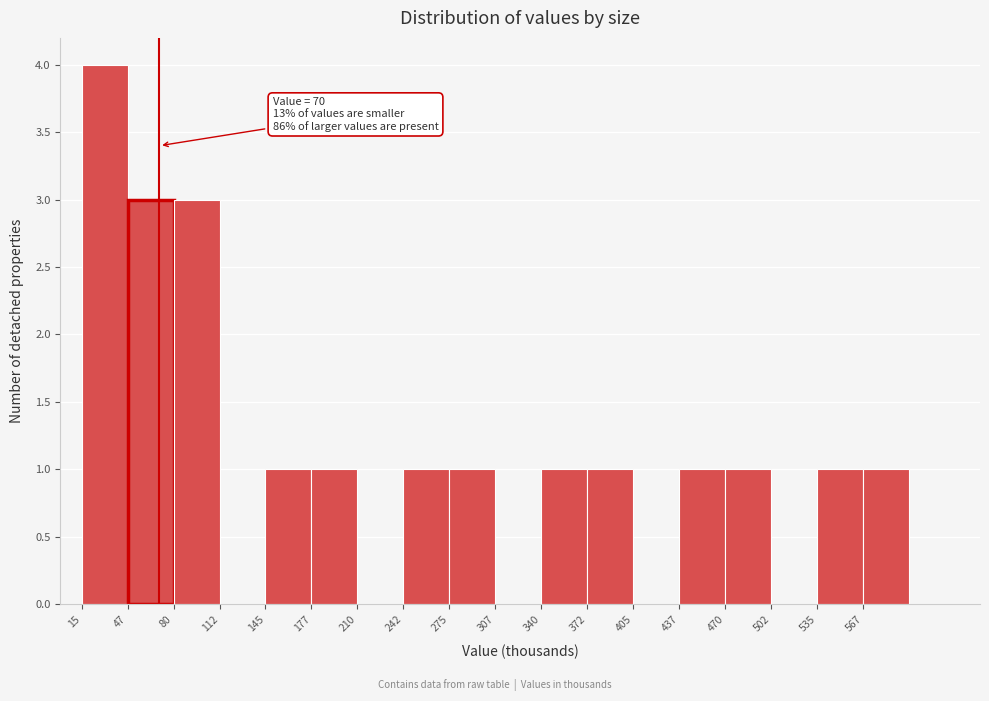

Which range on the x-axis has the tallest bar?

15.0 to 47.5